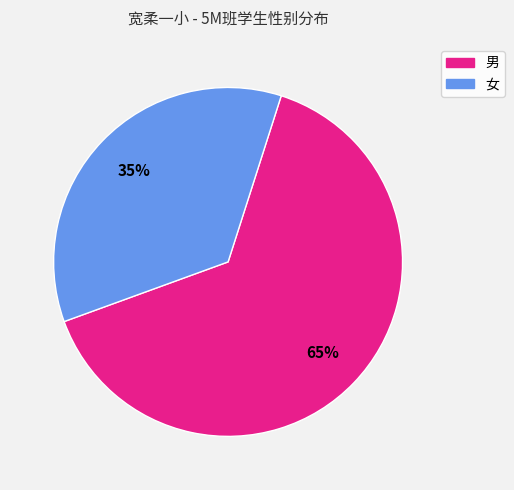

Is it true that 女 is 46% of the pie?

False